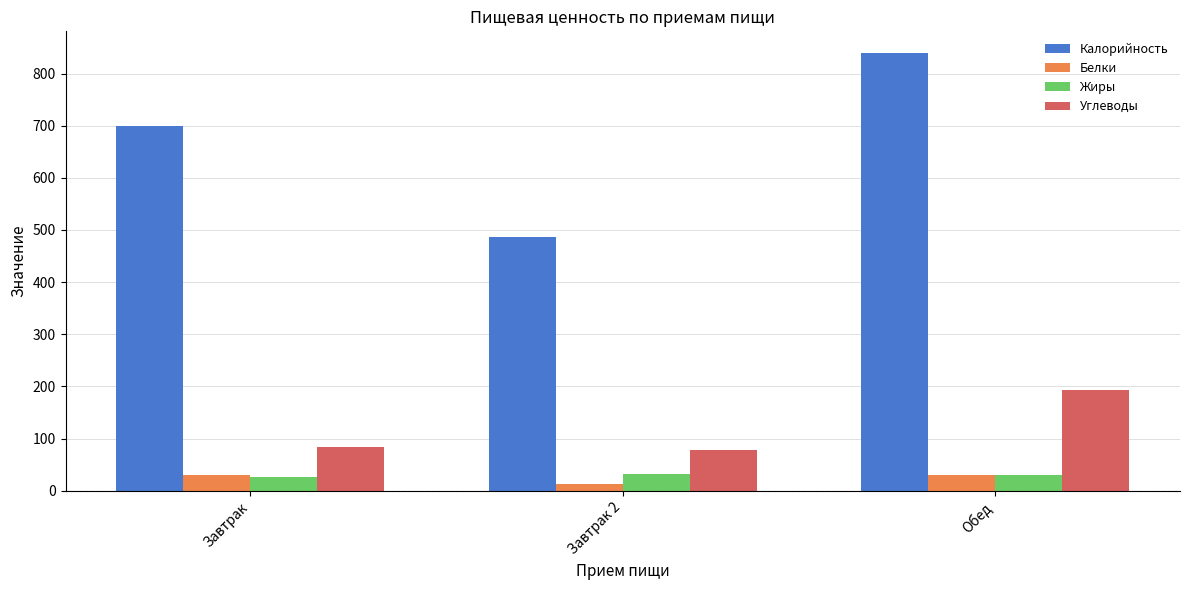

Read the Жиры value at Обед.

29.4